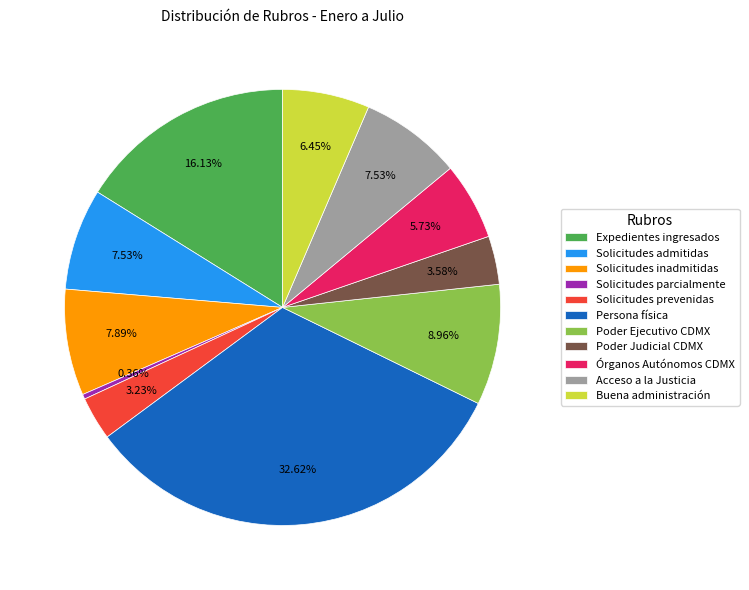

Between Buena administración and Expedientes ingresados, which is larger?

Expedientes ingresados